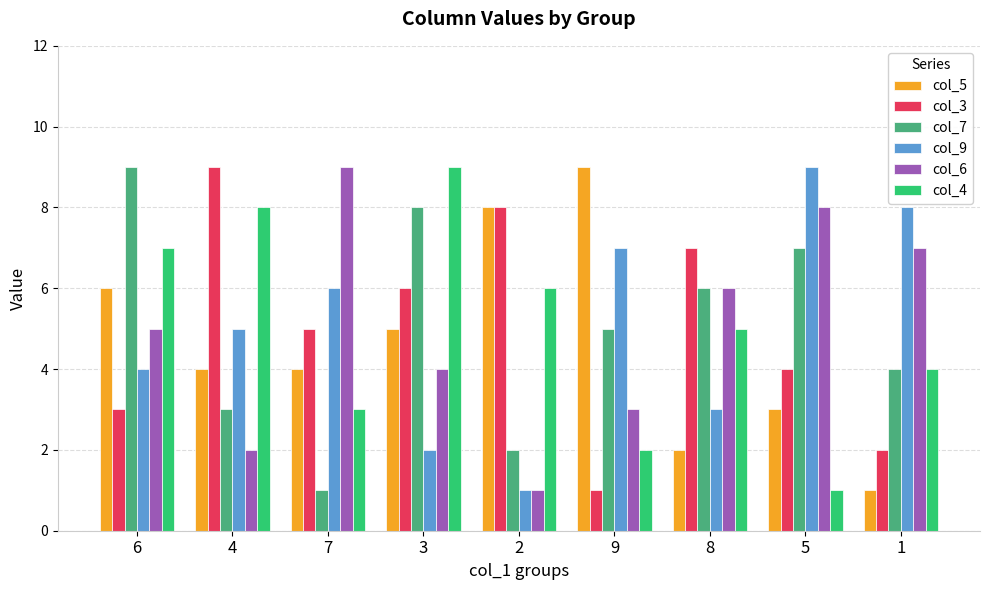

Where is col_6 nearest to the value 5?

6